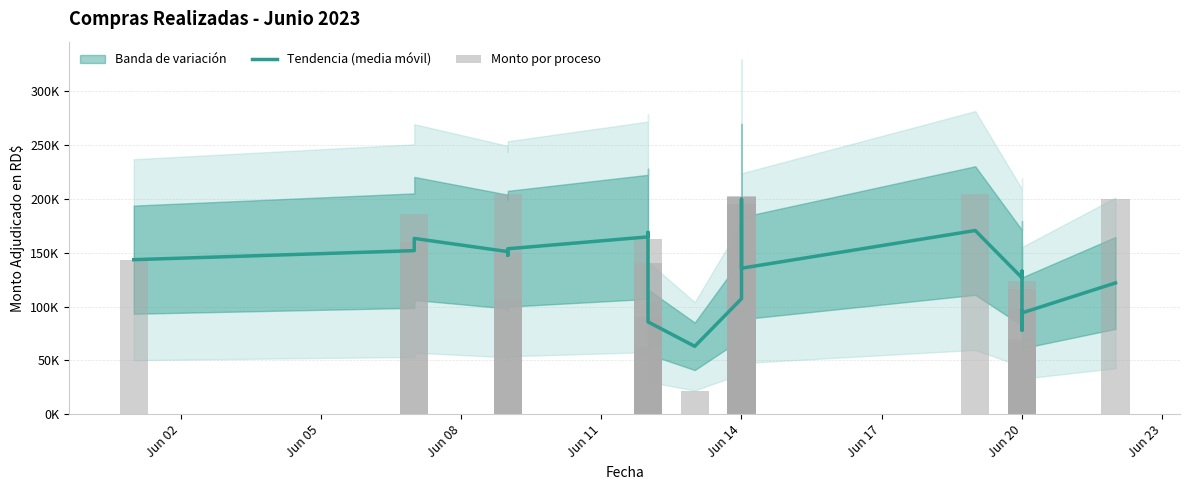

What is the minimum value shown in the chart?

21930.3